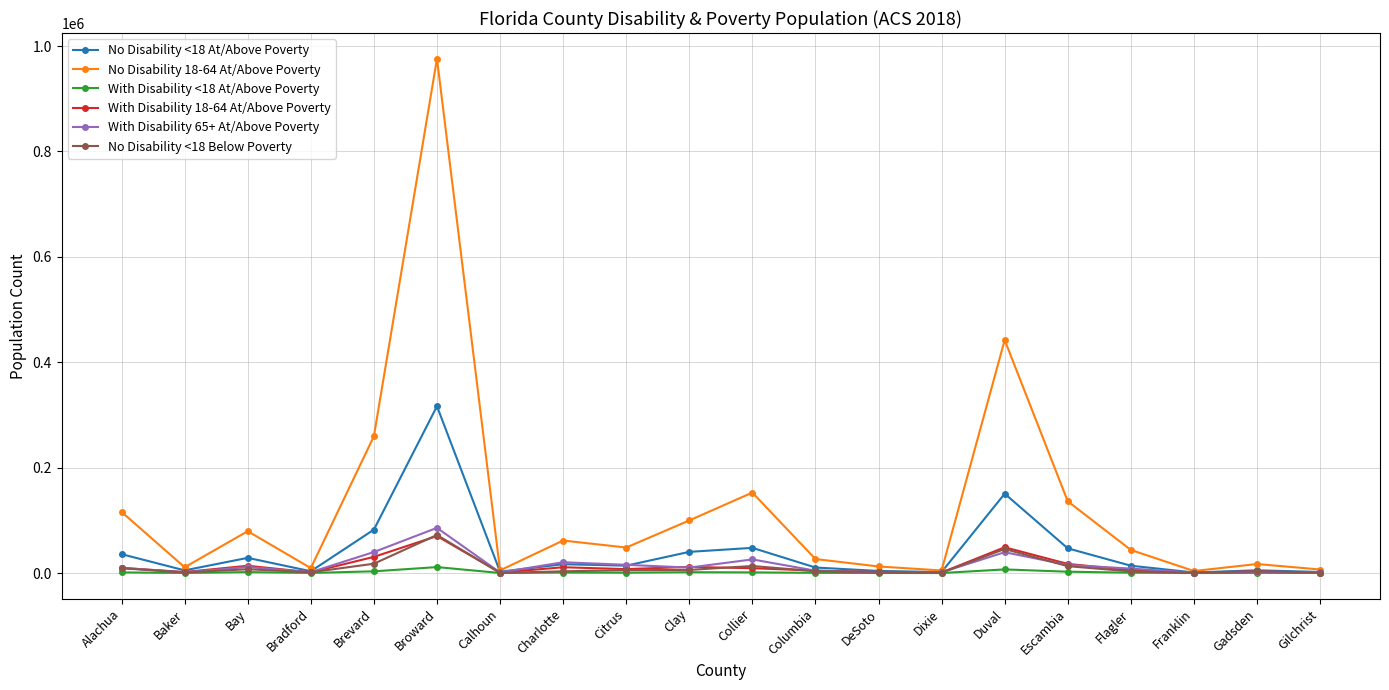

Which series has the widest spread of values?

No Disability 18-64 At/Above Poverty